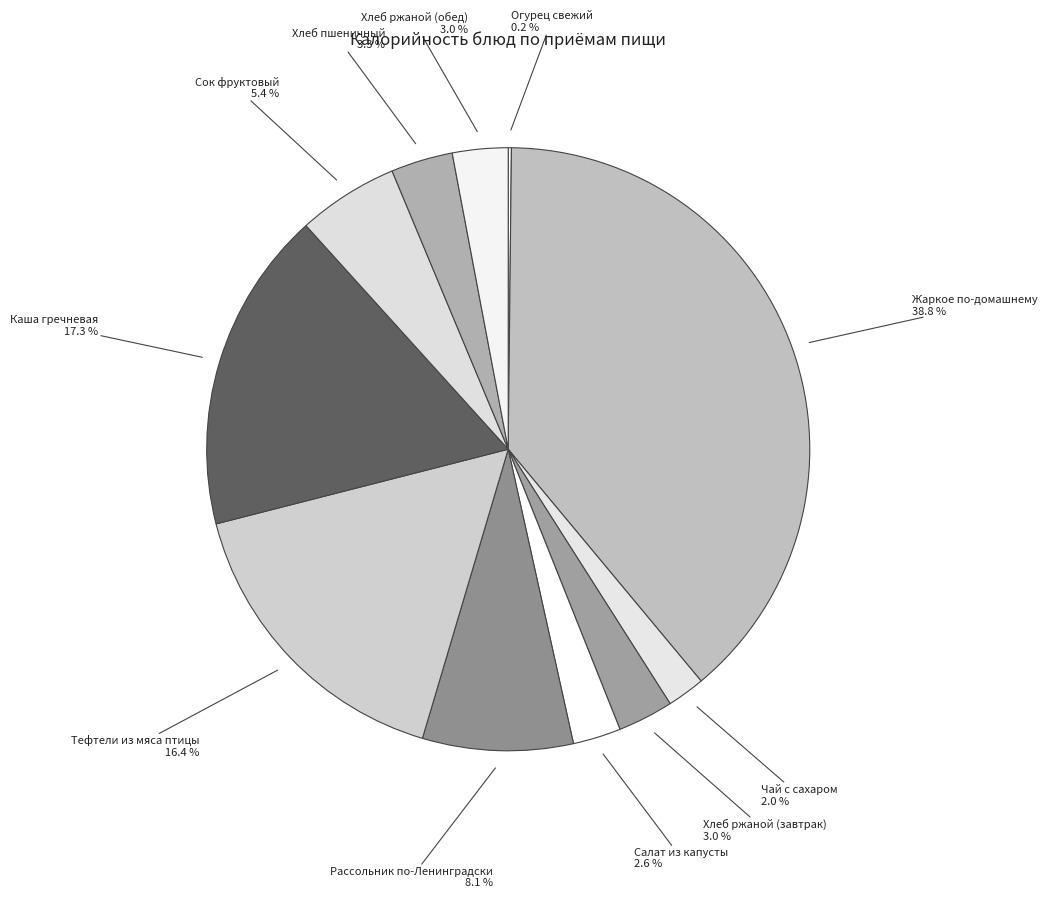

Which slice is the largest?

Жаркое по-домашнему